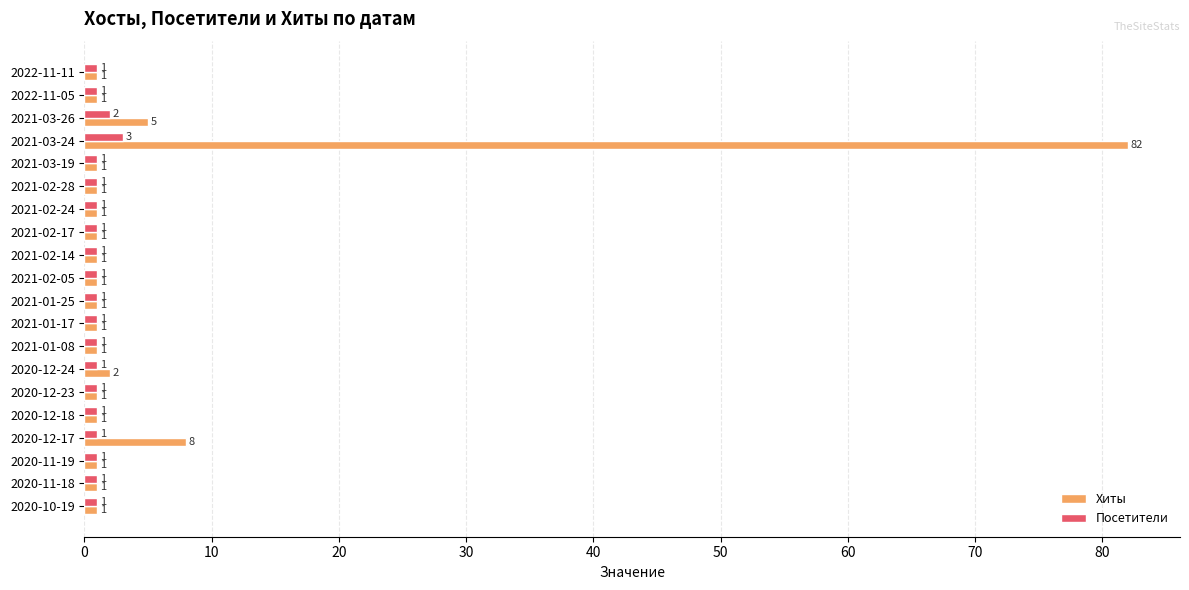

At which category is the sum across all series the highest?

2021-03-24